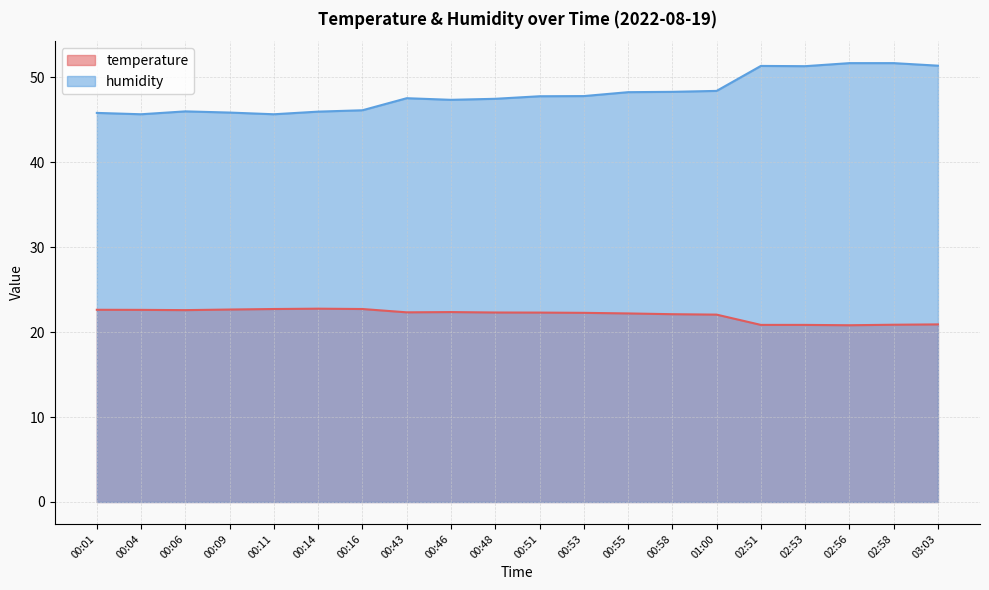

In temperature, how many points are lower than both neighbors (excluding endpoints)?

3